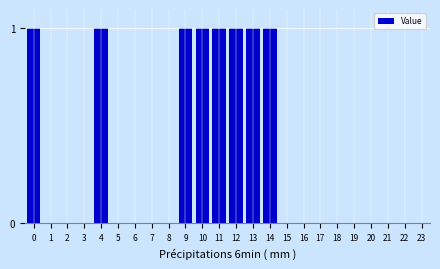

Reading left to right, list all the values displayed in this chart.

0=1	1=0	2=0	3=0	4=1	5=0	6=0	7=0	8=0	9=1	10=1	11=1	12=1	13=1	14=1	15=0	16=0	17=0	18=0	19=0	20=0	21=0	22=0	23=0